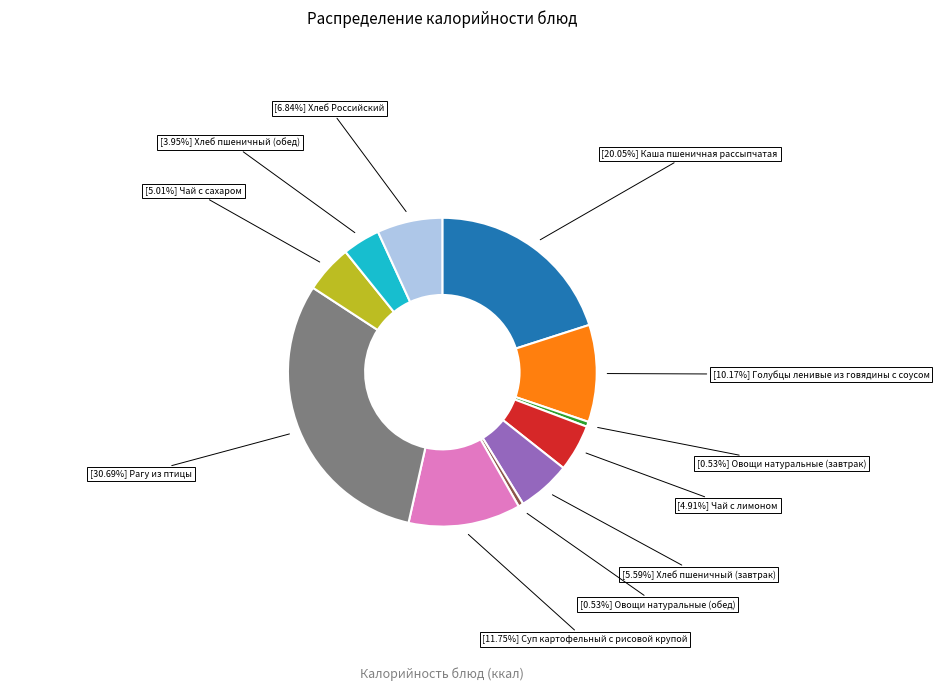

Does any single category account for the majority?

No